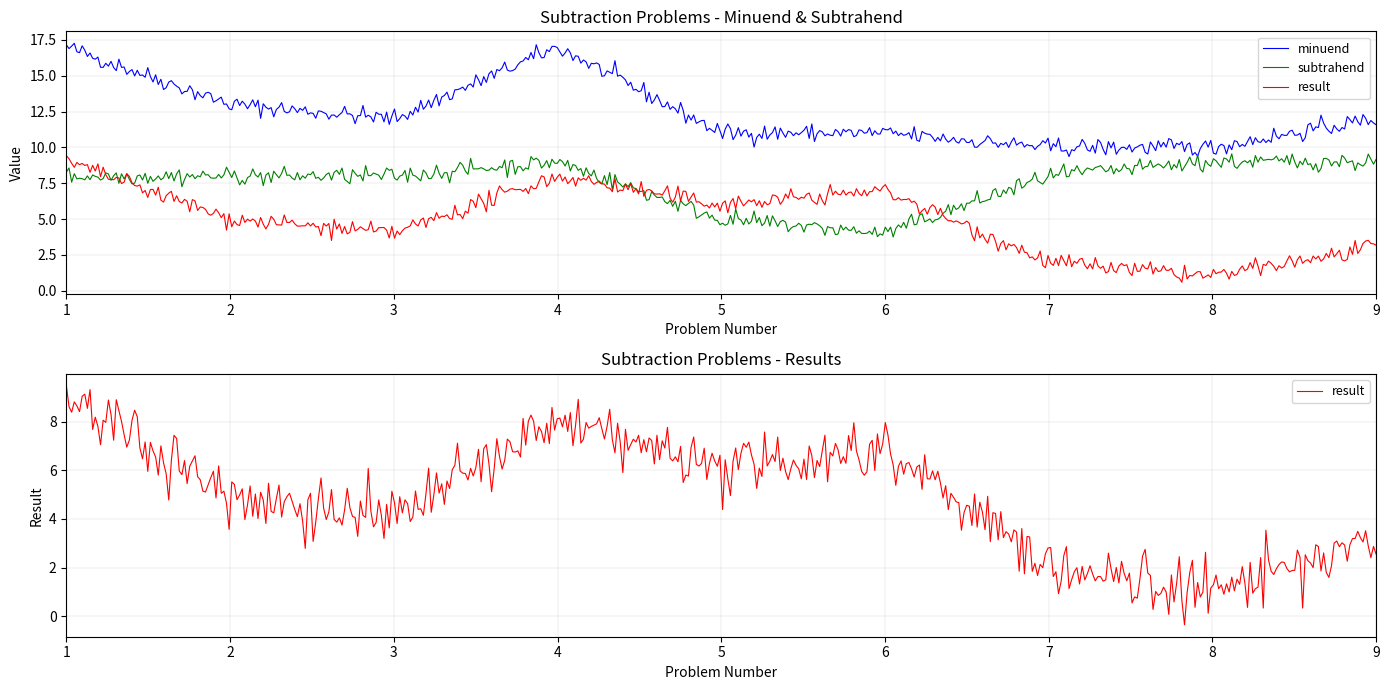

Where do subtrahend and result first cross each other?

1 and 2